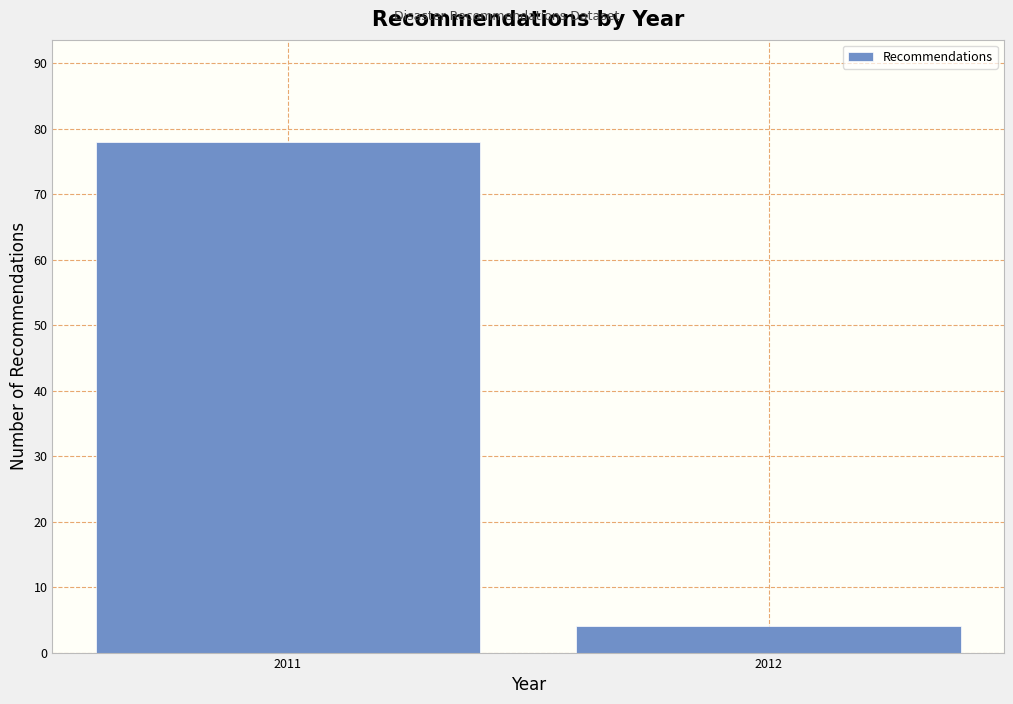

Reading right to left, what are all the values shown in this chart?

4	78